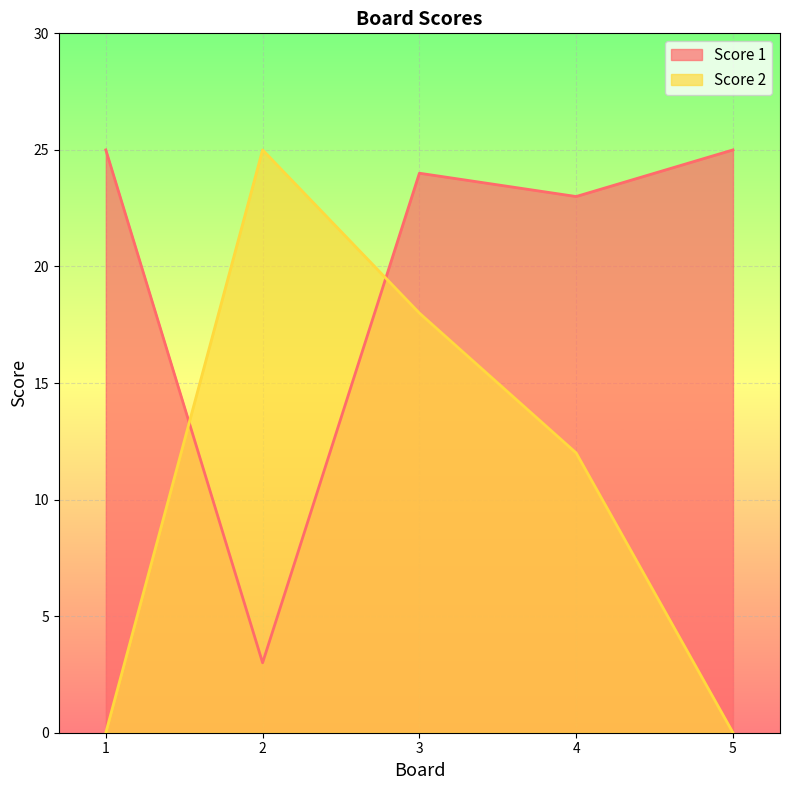

At which label does Score 2 reach its peak?

2